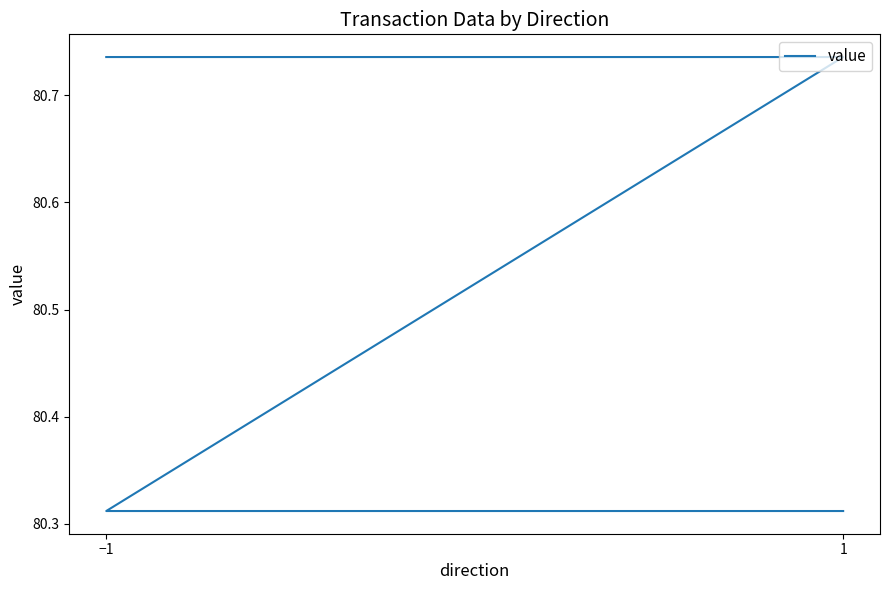

Which label corresponds to the largest value in the chart?

−1